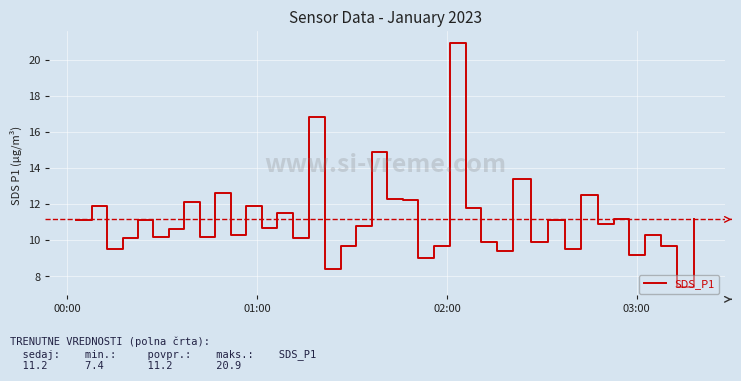

What is the greatest value displayed?

20.9